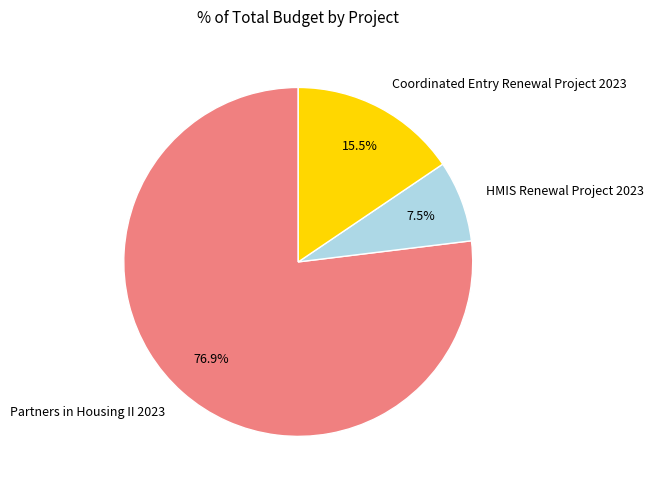

Is the sum of HMIS Renewal Project 2023 and Coordinated Entry Renewal Project 2023 greater than half?

No